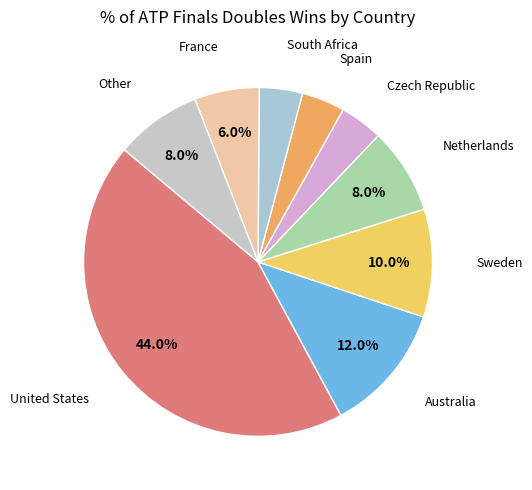

Which category has the biggest portion of the pie?

United States